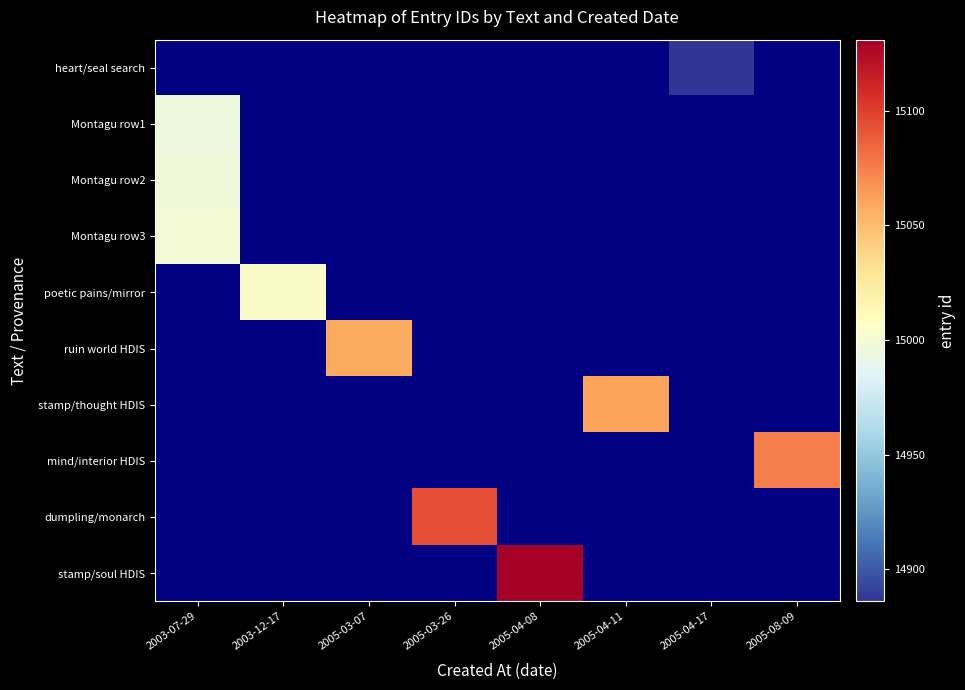

Which series changed the most between 2003-12-17 and 2005-03-07?

ruin world HDIS